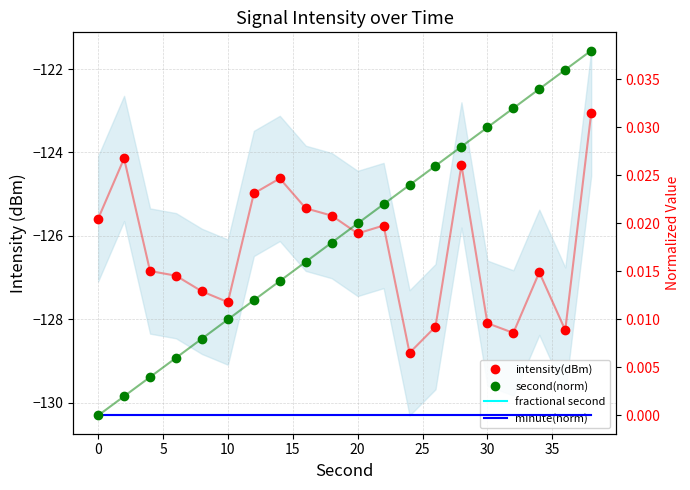

True or false: intensity(dBm) and fractional second cross at least once.

False